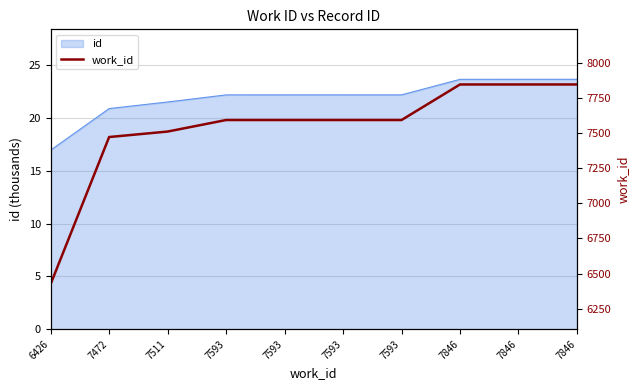

What is the difference between the maximum and minimum values?

1420